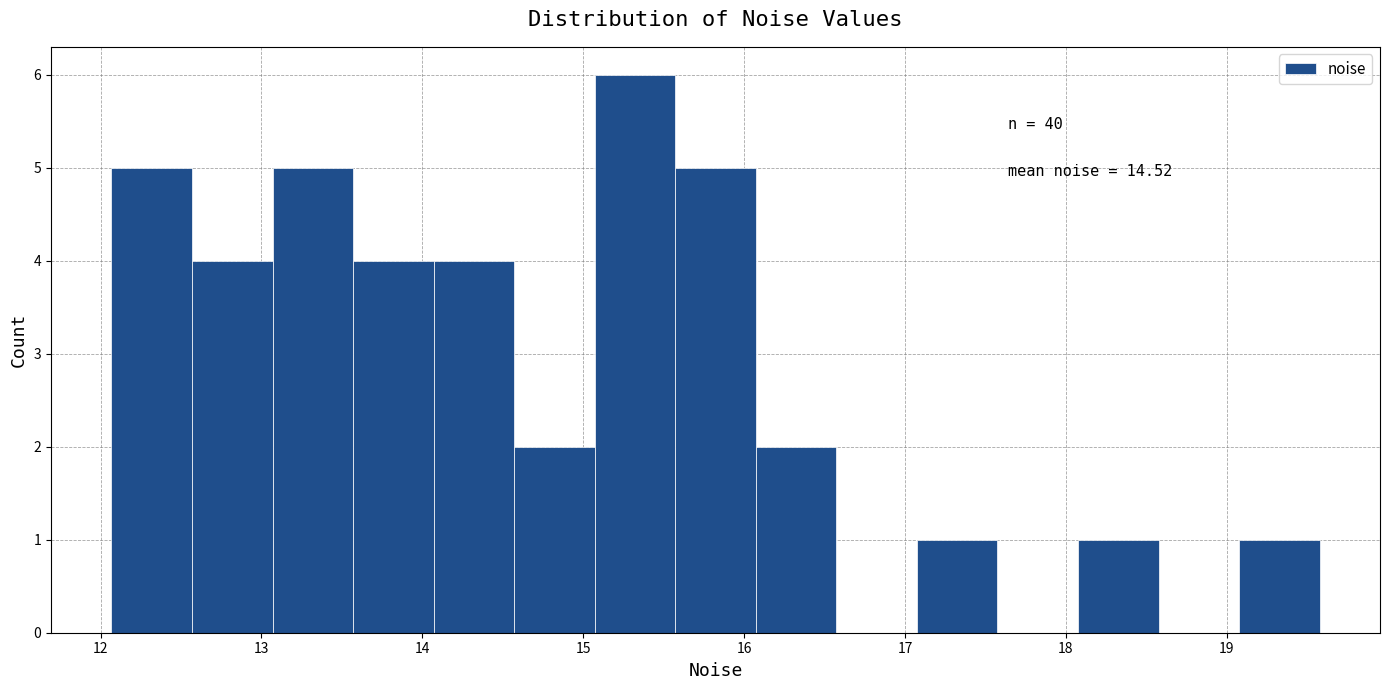

Which range on the x-axis has the tallest bar?

15.1 to 15.6